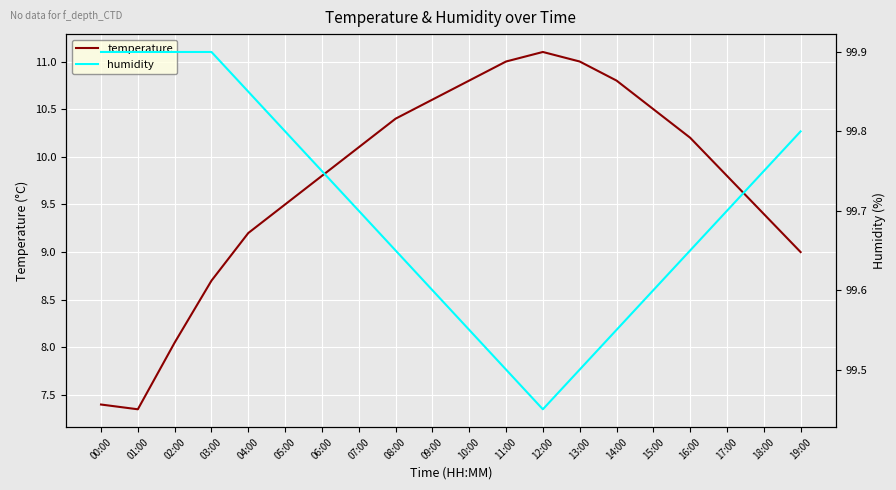

What is the label of the 12th point from the right?

08:00